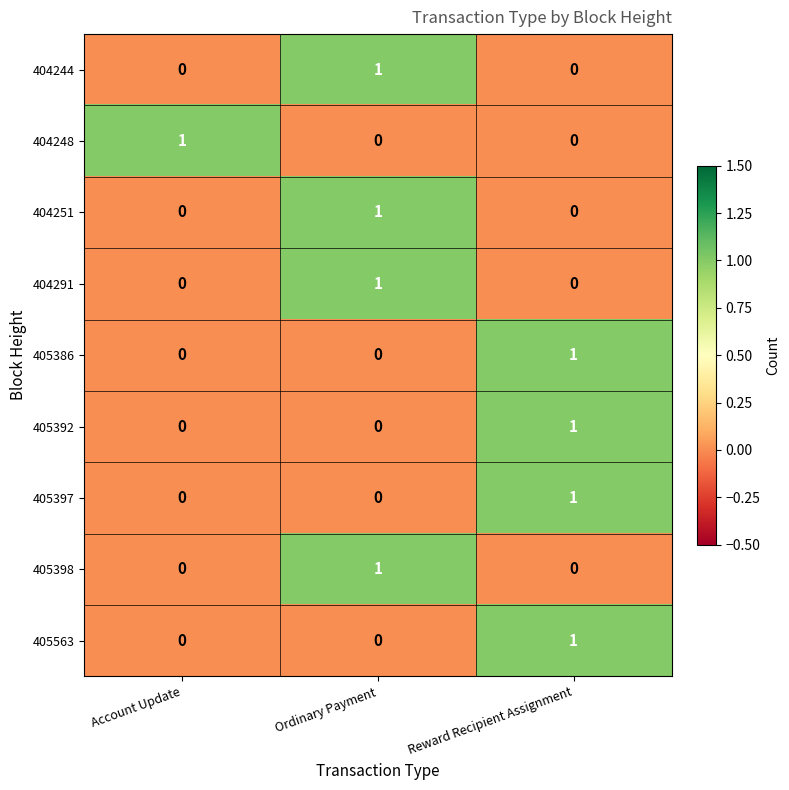

How many series are shown in this chart?

9